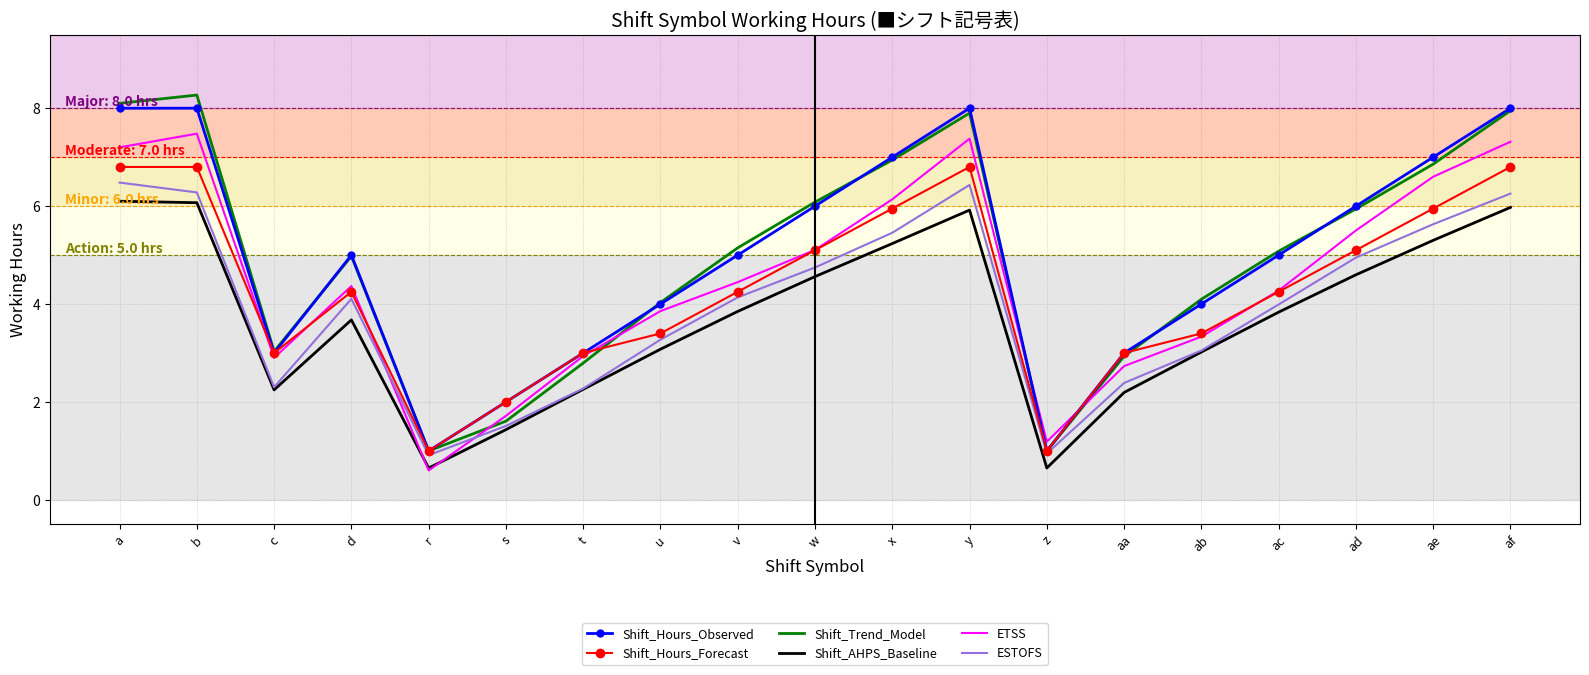

Rank the series at b from highest to lowest value.

Shift_Trend_Model, Shift_Hours_Observed, ETSS, Shift_Hours_Forecast, ESTOFS, Shift_AHPS_Baseline